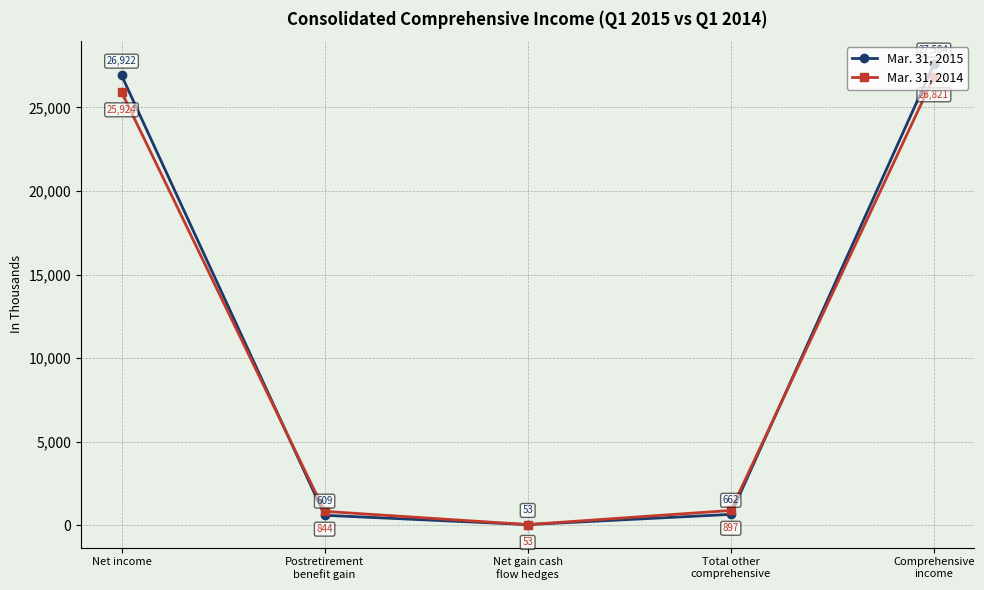

What are all the series names shown in the legend?

Mar. 31, 2015, Mar. 31, 2014